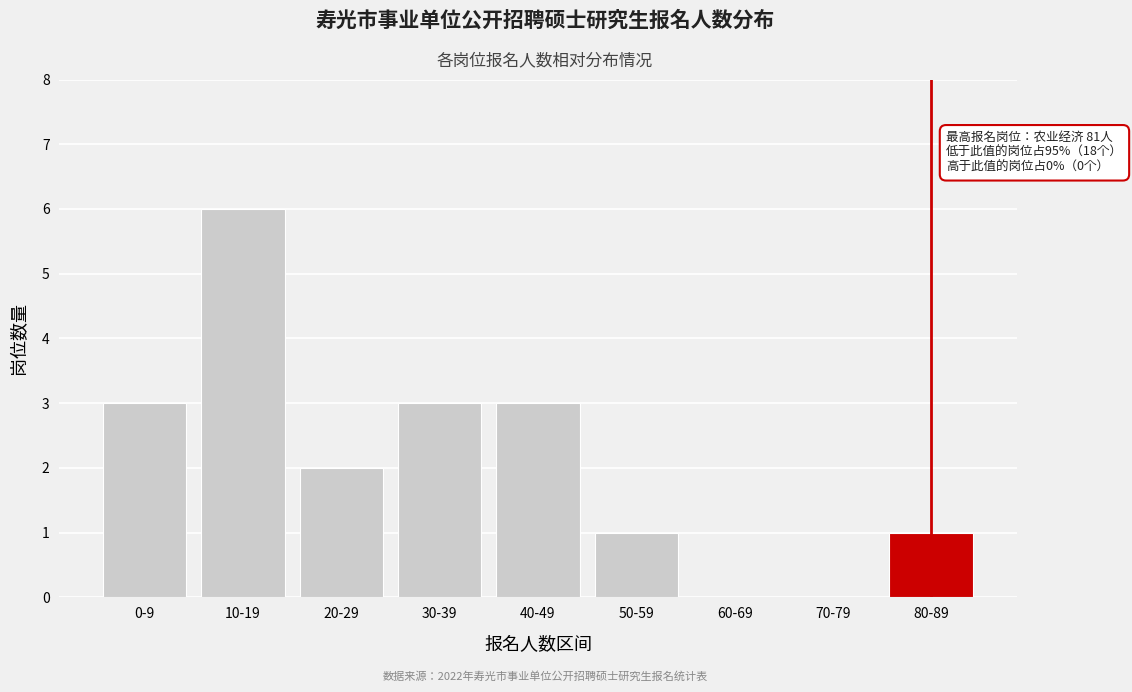

Reading left to right, transcribe all the data shown in this chart.

0-9=3	10-19=6	20-29=2	30-39=3	40-49=3	50-59=1	60-69=0	70-79=0	80-89=1